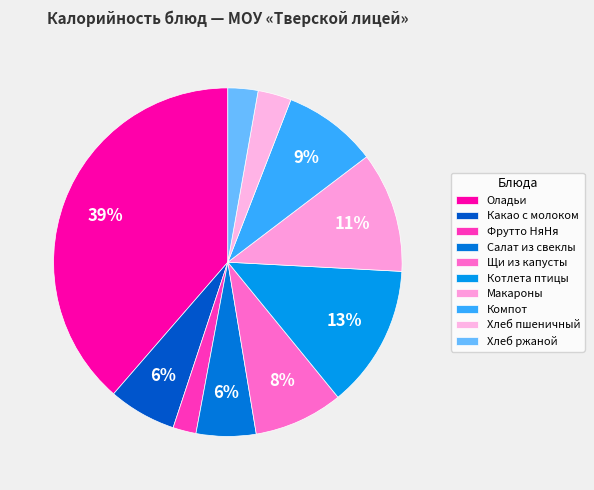

To the nearest percent, what is the combined percentage of Котлета птицы and Оладьи?

52%